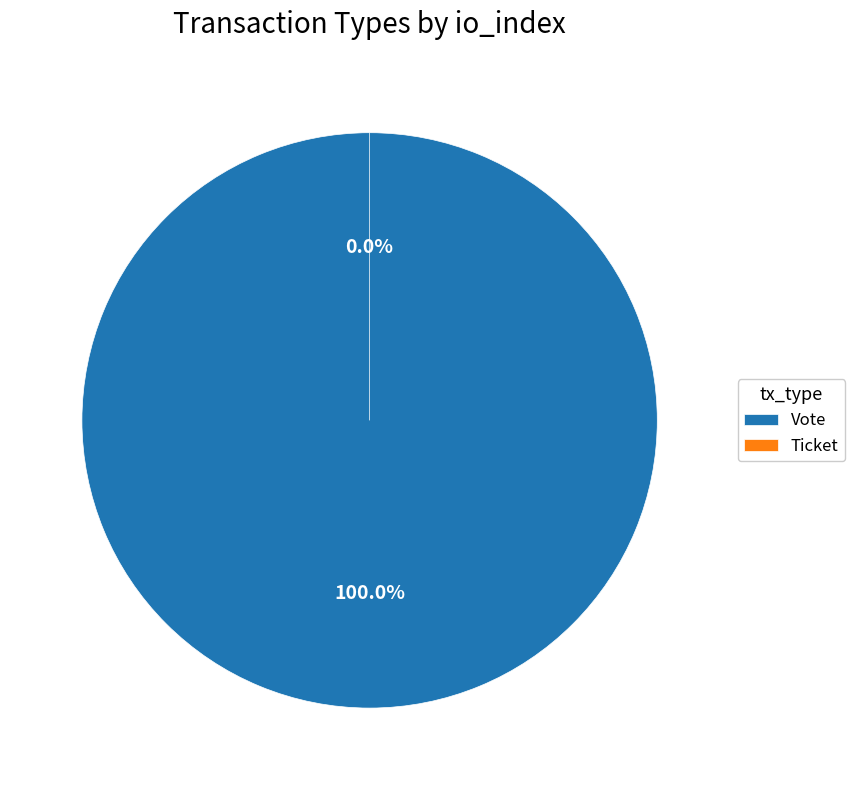

Which slice is the largest?

Vote